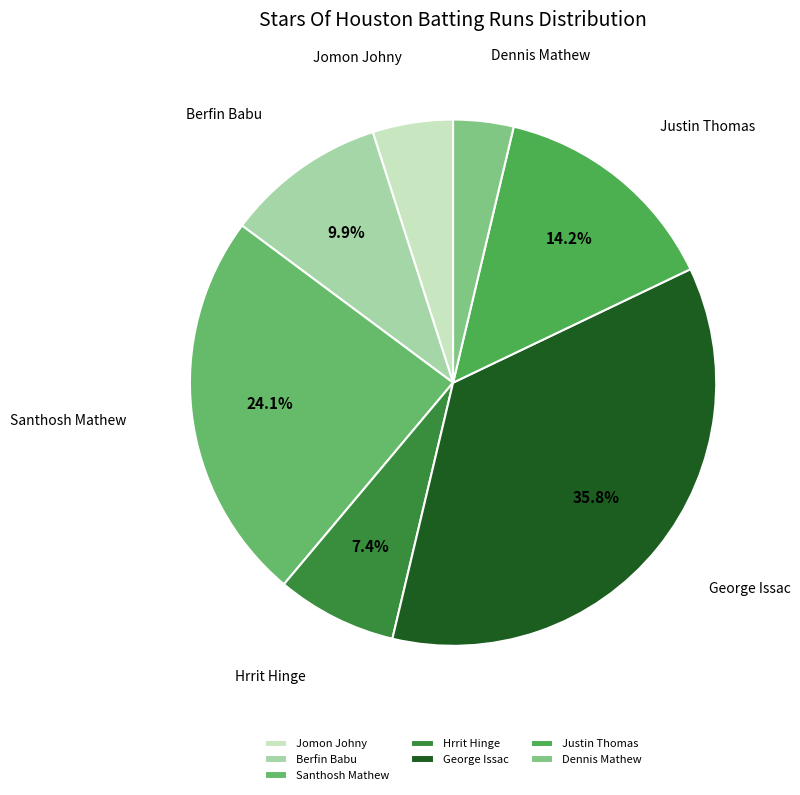

Which category has the biggest portion of the pie?

George Issac